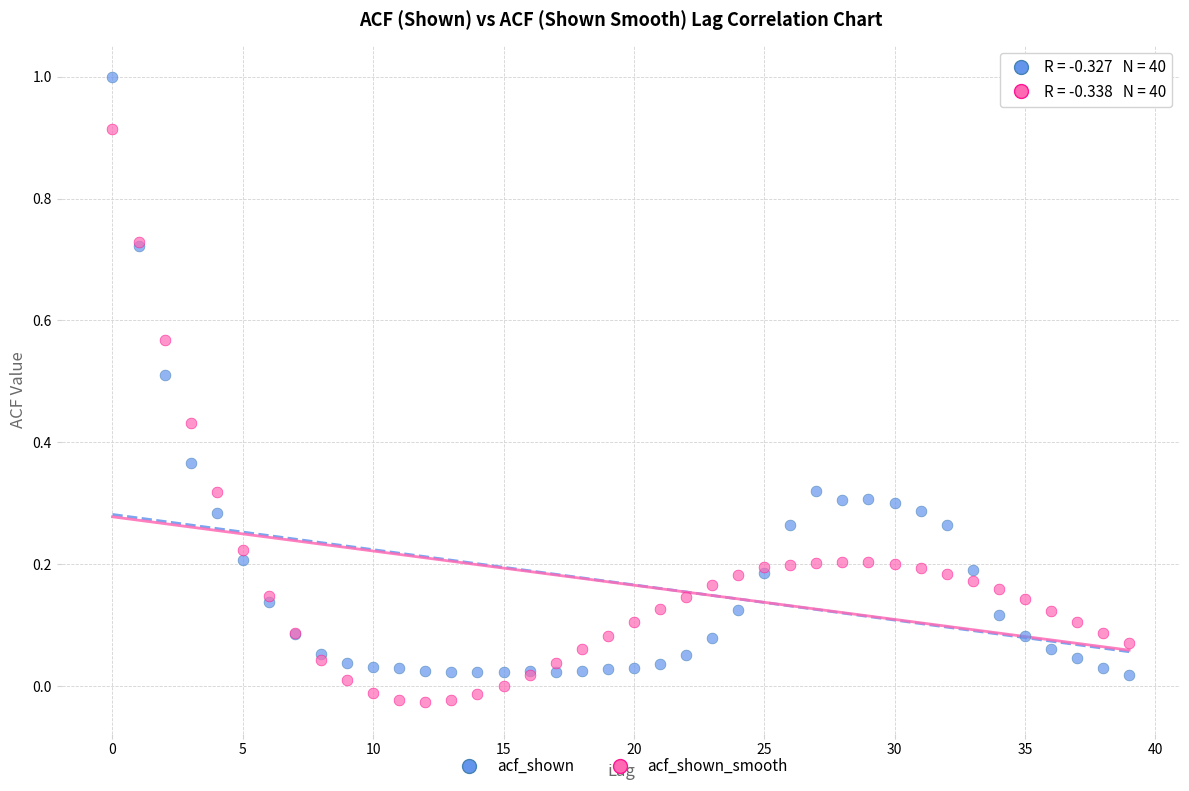

Which series reaches the maximum Y coordinate?

acf_shown